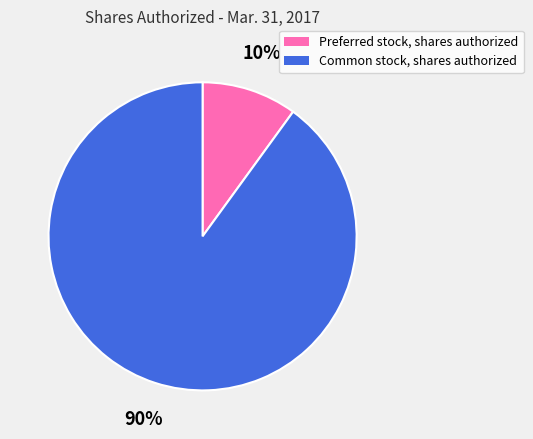

Which category has the biggest portion of the pie?

Common stock, shares authorized